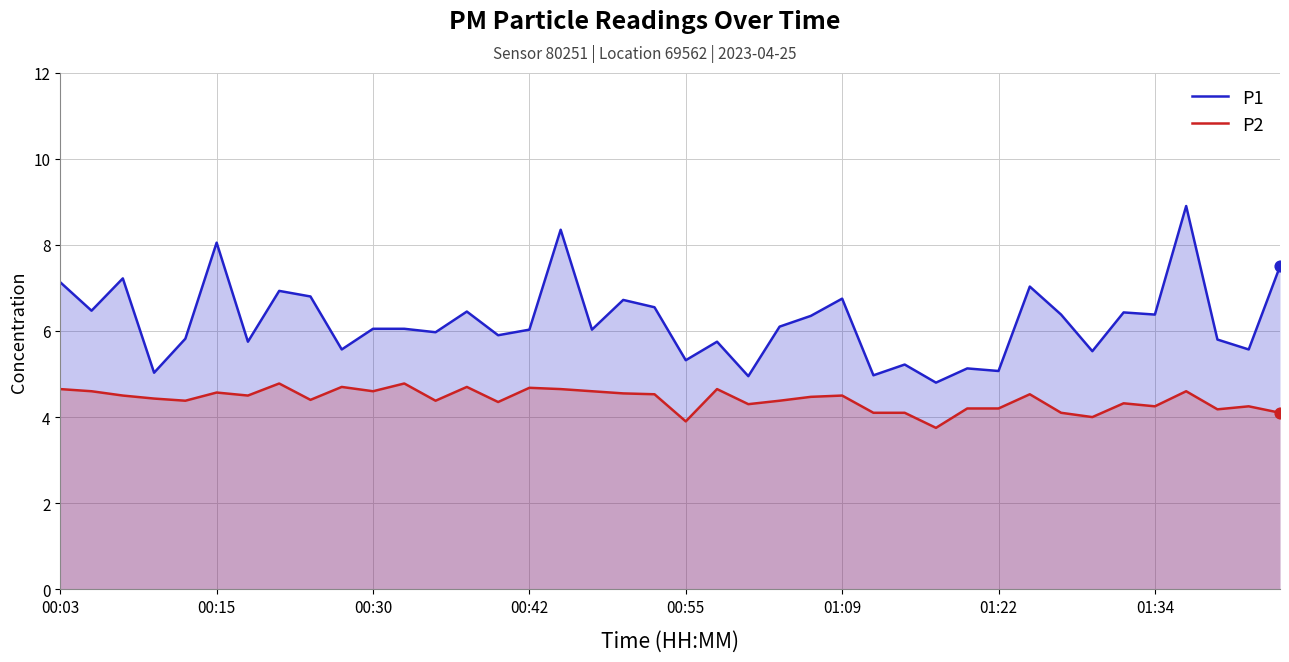

At how many categories does at least one series exceed 8?

3